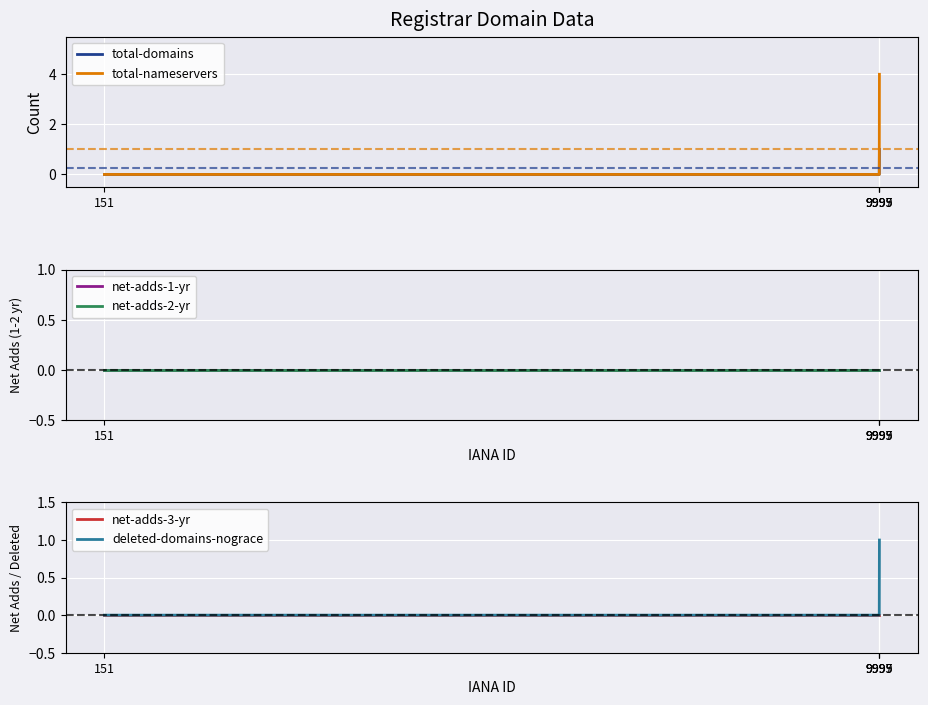

Is the value of net-adds-3-yr at 9999 greater than the value of net-adds-1-yr at 9999?

No